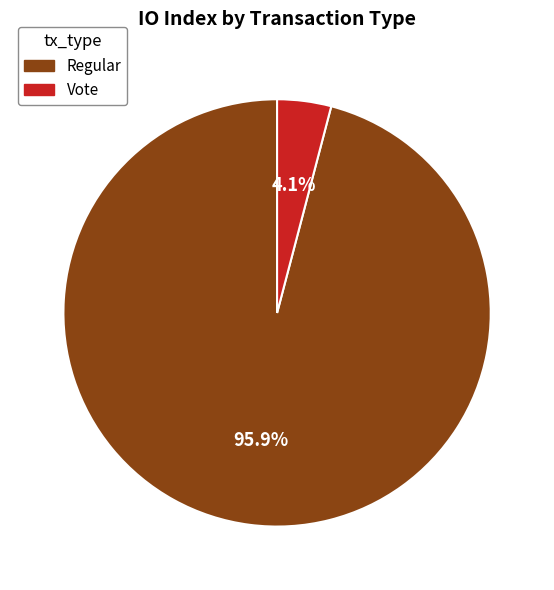

Is there a majority slice in this chart?

Yes